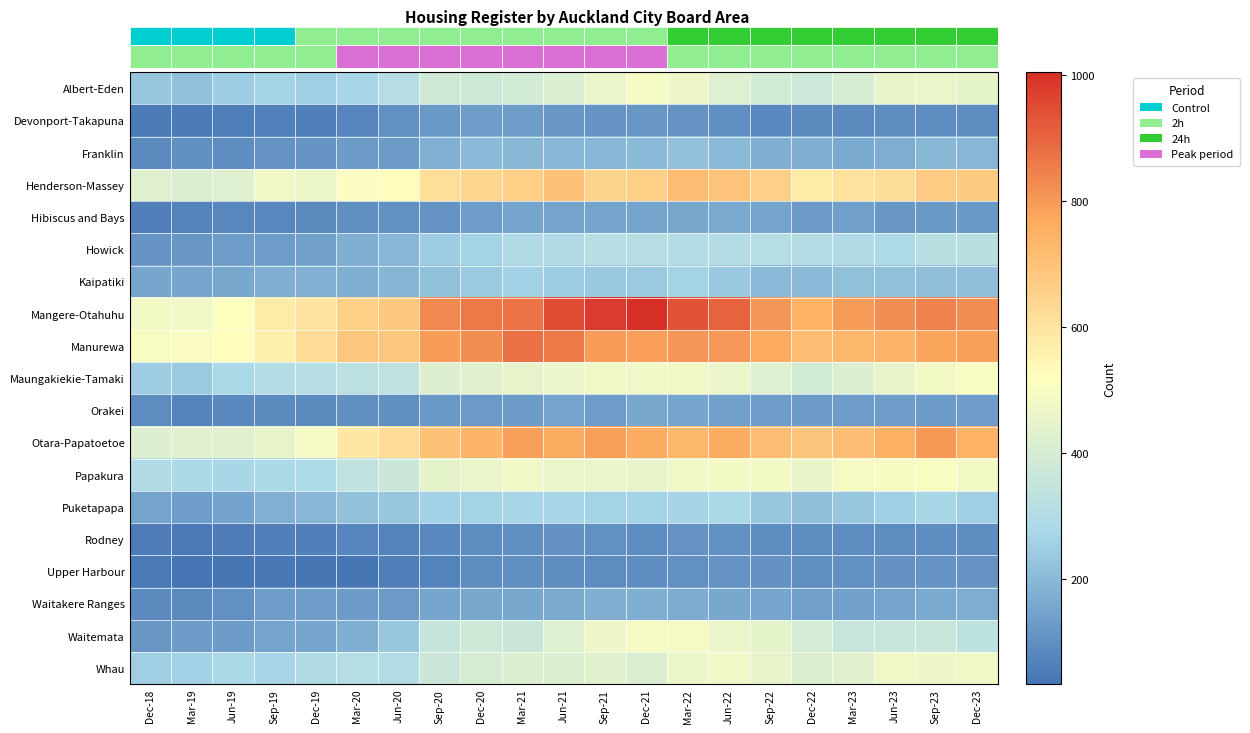

Reading left to right, extract all data points from this chart.

Albert-Eden: Dec-18=231	Mar-19=219	Jun-19=249	Sep-19=264	Dec-19=252	Mar-20=273	Jun-20=309	Sep-20=384	Dec-20=375	Mar-21=390	Jun-21=414	Sep-21=459	Dec-21=495	Mar-22=471	Jun-22=426	Sep-22=390	Dec-22=372	Mar-23=405	Jun-23=447	Sep-23=462	Dec-23=444
Devonport-Takapuna: Dec-18=51	Mar-19=51	Jun-19=57	Sep-19=66	Dec-19=60	Mar-20=78	Jun-20=102	Sep-20=123	Dec-20=135	Mar-21=132	Jun-21=120	Sep-21=114	Dec-21=117	Mar-22=111	Jun-22=99	Sep-22=84	Dec-22=87	Mar-23=87	Jun-23=93	Sep-23=90	Dec-23=90
Franklin: Dec-18=87	Mar-19=99	Jun-19=96	Sep-19=111	Dec-19=114	Mar-20=129	Jun-20=129	Sep-20=180	Dec-20=204	Mar-21=198	Jun-21=195	Sep-21=195	Dec-21=201	Mar-22=222	Jun-22=201	Sep-22=177	Dec-22=174	Mar-23=165	Jun-23=171	Sep-23=198	Dec-23=195
Henderson-Massey: Dec-18=429	Mar-19=411	Jun-19=426	Sep-19=474	Dec-19=465	Mar-20=504	Jun-20=525	Sep-20=615	Dec-20=639	Mar-21=663	Jun-21=702	Sep-21=645	Dec-21=660	Mar-22=720	Jun-22=696	Sep-22=657	Dec-22=576	Mar-23=609	Jun-23=618	Sep-23=672	Dec-23=678
Hibiscus and Bays: Dec-18=63	Mar-19=69	Jun-19=81	Sep-19=81	Dec-19=87	Mar-20=99	Jun-20=102	Sep-20=111	Dec-20=135	Mar-21=150	Jun-21=150	Sep-21=147	Dec-21=150	Mar-22=156	Jun-22=165	Sep-22=150	Dec-22=126	Mar-23=138	Jun-23=120	Sep-23=123	Dec-23=123
Howick: Dec-18=114	Mar-19=120	Jun-19=132	Sep-19=135	Dec-19=141	Mar-20=177	Jun-20=195	Sep-20=246	Dec-20=261	Mar-21=291	Jun-21=294	Sep-21=312	Dec-21=309	Mar-22=300	Jun-22=300	Sep-22=306	Dec-22=300	Mar-23=291	Jun-23=285	Sep-23=315	Dec-23=318
Kaipatiki: Dec-18=153	Mar-19=153	Jun-19=162	Sep-19=174	Dec-19=180	Mar-20=174	Jun-20=189	Sep-20=216	Dec-20=240	Mar-21=258	Jun-21=246	Sep-21=237	Dec-21=240	Mar-22=264	Jun-22=237	Sep-22=201	Dec-22=204	Mar-23=216	Jun-23=216	Sep-23=213	Dec-23=213
Mangere-Otahuhu: Dec-18=483	Mar-19=477	Jun-19=516	Sep-19=579	Dec-19=600	Mar-20=663	Jun-20=684	Sep-20=831	Dec-20=864	Mar-21=873	Jun-21=951	Sep-21=981	Dec-21=1005	Mar-22=933	Jun-22=903	Sep-22=807	Dec-22=747	Mar-23=795	Jun-23=819	Sep-23=843	Dec-23=822
Manurewa: Dec-18=501	Mar-19=504	Jun-19=525	Sep-19=567	Dec-19=624	Mar-20=687	Jun-20=687	Sep-20=795	Dec-20=819	Mar-21=879	Jun-21=861	Sep-21=795	Dec-21=789	Mar-22=807	Jun-22=801	Sep-22=768	Dec-22=711	Mar-23=729	Jun-23=741	Sep-23=777	Dec-23=786
Maungakiekie-Tamaki: Dec-18=246	Mar-19=240	Jun-19=282	Sep-19=300	Dec-19=309	Mar-20=327	Jun-20=339	Sep-20=423	Dec-20=435	Mar-21=450	Jun-21=462	Sep-21=474	Dec-21=474	Mar-22=480	Jun-22=459	Sep-22=426	Dec-22=390	Mar-23=417	Jun-23=453	Sep-23=486	Dec-23=501
Orakei: Dec-18=90	Mar-19=72	Jun-19=84	Sep-19=87	Dec-19=87	Mar-20=99	Jun-20=99	Sep-20=123	Dec-20=126	Mar-21=129	Jun-21=147	Sep-21=135	Dec-21=162	Mar-22=153	Jun-22=141	Sep-22=132	Dec-22=129	Mar-23=132	Jun-23=135	Sep-23=129	Dec-23=135
Otara-Papatoetoe: Dec-18=423	Mar-19=435	Jun-19=435	Sep-19=453	Dec-19=489	Mar-20=588	Jun-20=624	Sep-20=699	Dec-20=738	Mar-21=786	Jun-21=765	Sep-21=786	Dec-21=762	Mar-22=732	Jun-22=762	Sep-22=717	Dec-22=690	Mar-23=714	Jun-23=753	Sep-23=798	Dec-23=747
Papakura: Dec-18=288	Mar-19=279	Jun-19=273	Sep-19=279	Dec-19=285	Mar-20=333	Jun-20=366	Sep-20=444	Dec-20=459	Mar-21=474	Jun-21=462	Sep-21=459	Dec-21=453	Mar-22=474	Jun-22=483	Sep-22=486	Dec-22=456	Mar-23=492	Jun-23=498	Sep-23=501	Dec-23=483
Puketapapa: Dec-18=150	Mar-19=135	Jun-19=144	Sep-19=180	Dec-19=195	Mar-20=222	Jun-20=231	Sep-20=258	Dec-20=261	Mar-21=270	Jun-21=270	Sep-21=261	Dec-21=264	Mar-22=267	Jun-22=276	Sep-22=234	Dec-22=213	Mar-23=234	Jun-23=255	Sep-23=270	Dec-23=252
Rodney: Dec-18=54	Mar-19=48	Jun-19=54	Sep-19=60	Dec-19=60	Mar-20=75	Jun-20=69	Sep-20=84	Dec-20=93	Mar-21=99	Jun-21=108	Sep-21=102	Dec-21=93	Mar-22=111	Jun-22=105	Sep-22=90	Dec-22=90	Mar-23=93	Jun-23=93	Sep-23=96	Dec-23=96
Upper Harbour: Dec-18=45	Mar-19=33	Jun-19=39	Sep-19=42	Dec-19=39	Mar-20=39	Jun-20=63	Sep-20=69	Dec-20=90	Mar-21=99	Jun-21=96	Sep-21=90	Dec-21=96	Mar-22=105	Jun-22=111	Sep-22=108	Dec-22=99	Mar-23=102	Jun-23=108	Sep-23=114	Dec-23=111
Waitakere Ranges: Dec-18=87	Mar-19=87	Jun-19=105	Sep-19=135	Dec-19=132	Mar-20=129	Jun-20=126	Sep-20=153	Dec-20=159	Mar-21=162	Jun-21=165	Sep-21=174	Dec-21=174	Mar-22=168	Jun-22=159	Sep-22=153	Dec-22=138	Mar-23=141	Jun-23=150	Sep-23=165	Dec-23=171
Waitemata: Dec-18=120	Mar-19=129	Jun-19=129	Sep-19=147	Dec-19=153	Mar-20=177	Jun-20=231	Sep-20=354	Dec-20=378	Mar-21=366	Jun-21=426	Sep-21=471	Dec-21=489	Mar-22=492	Jun-22=459	Sep-22=444	Dec-22=396	Mar-23=357	Jun-23=357	Sep-23=363	Dec-23=330
Whau: Dec-18=252	Mar-19=258	Jun-19=276	Sep-19=270	Dec-19=288	Mar-20=303	Jun-20=297	Sep-20=366	Dec-20=399	Mar-21=420	Jun-21=420	Sep-21=435	Dec-21=411	Mar-22=465	Jun-22=477	Sep-22=453	Dec-22=417	Mar-23=435	Jun-23=477	Sep-23=471	Dec-23=477